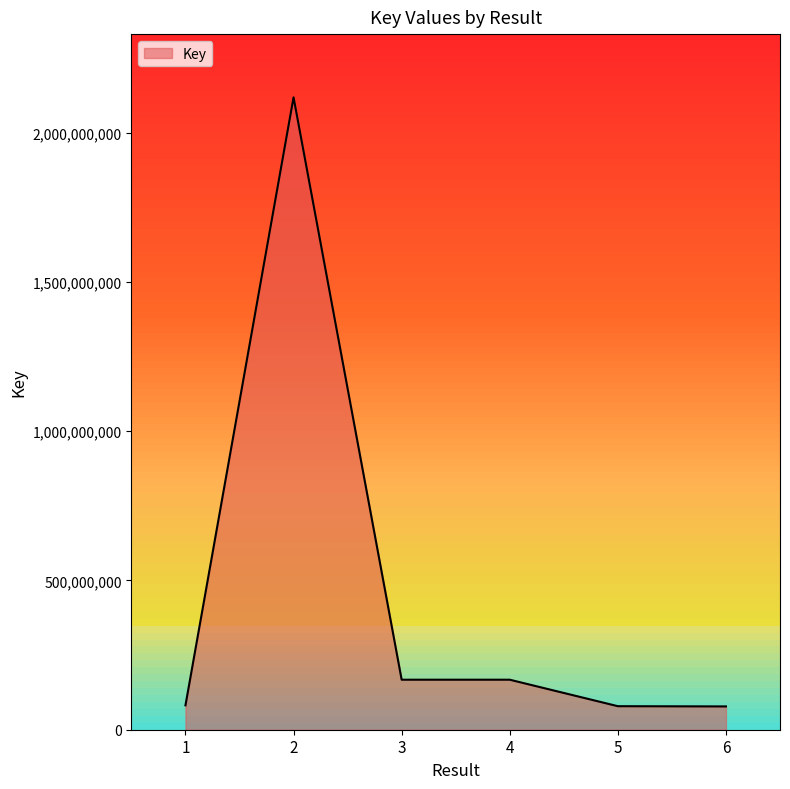

What is the minimum value shown in the chart?

78015438